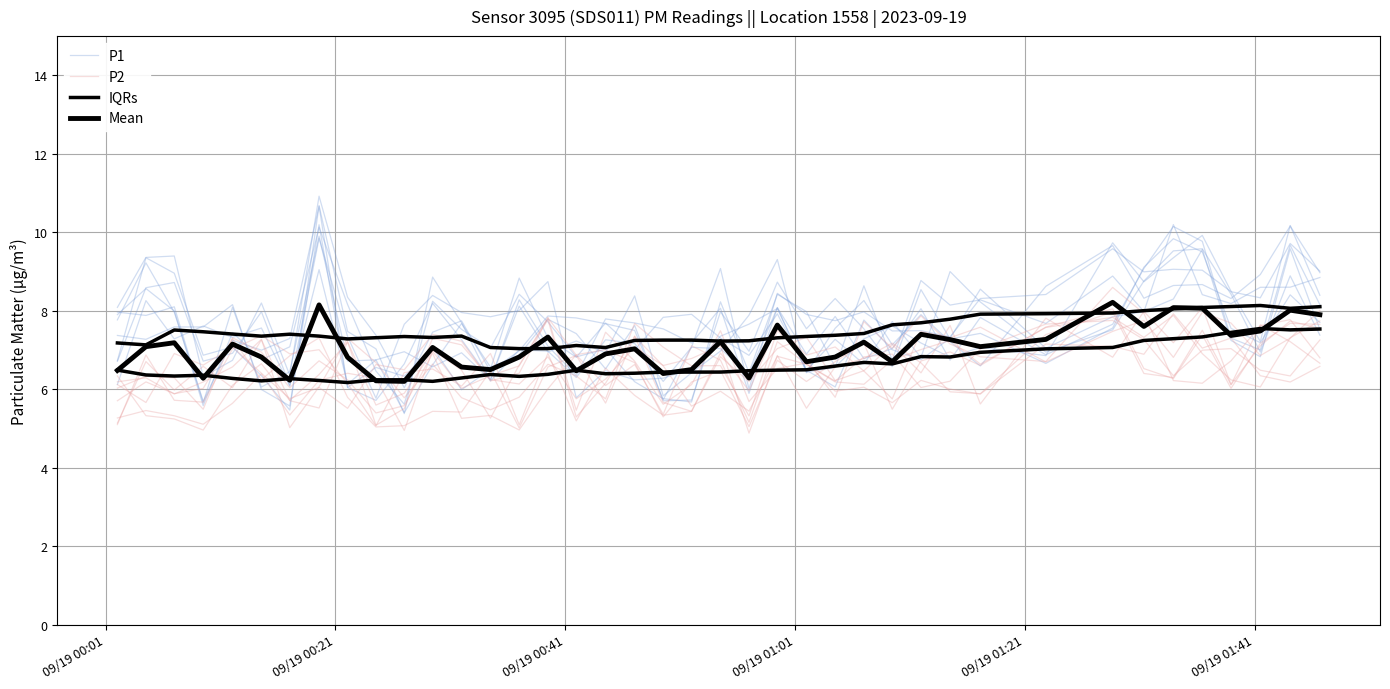

Does the chart display data point markers on the line(s)?

No